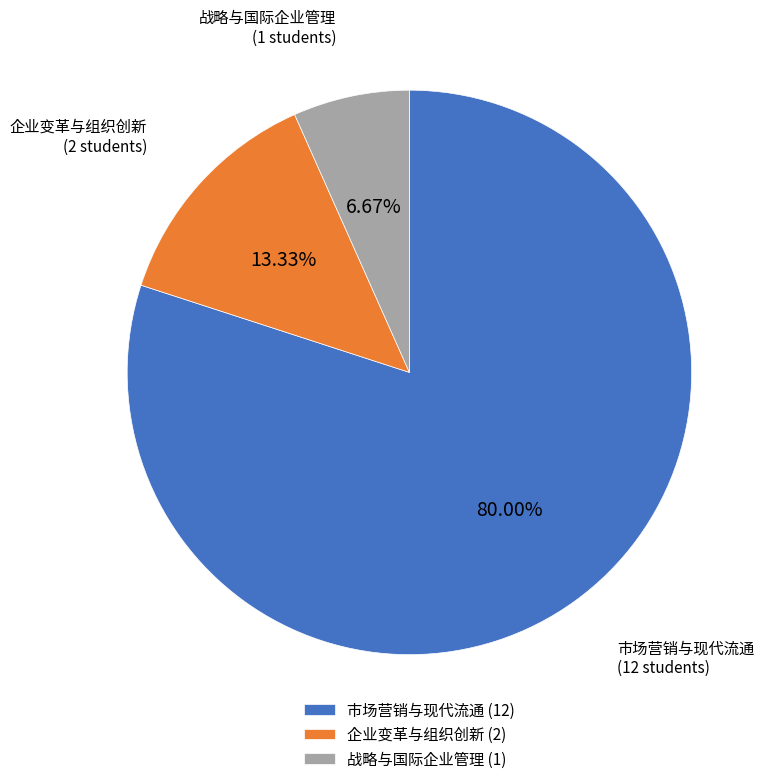

Is there any slice that represents more than half of the pie?

Yes